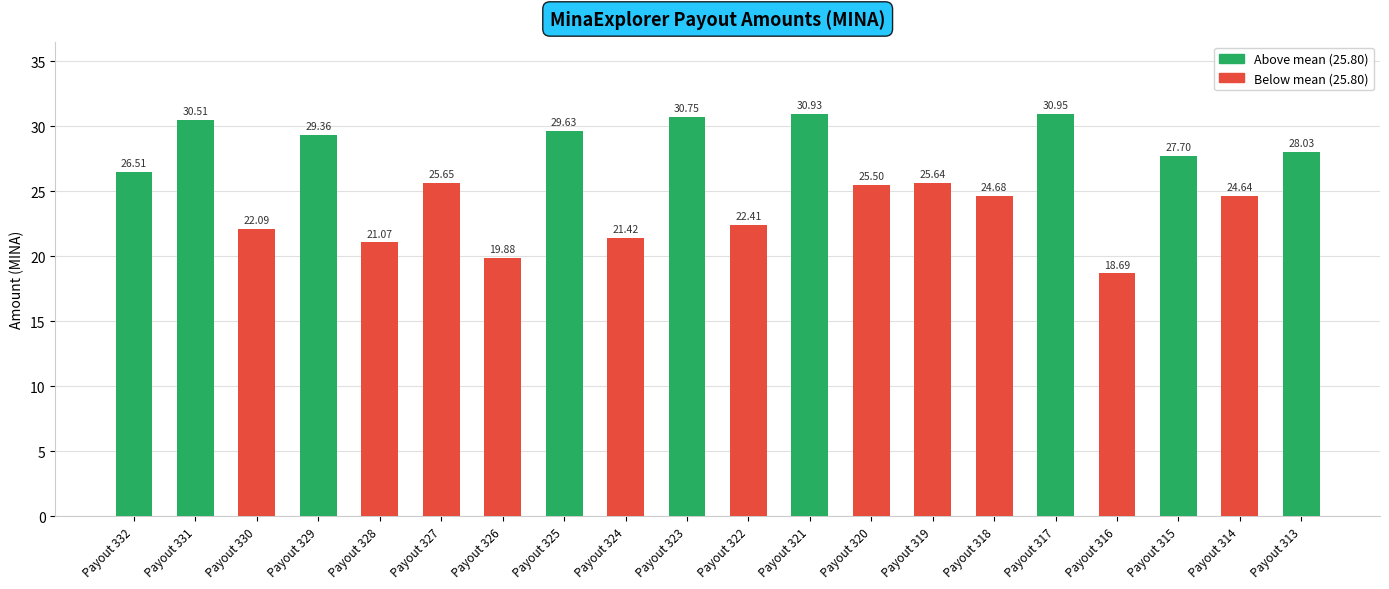

What is the difference between the maximum and minimum values?

12.3